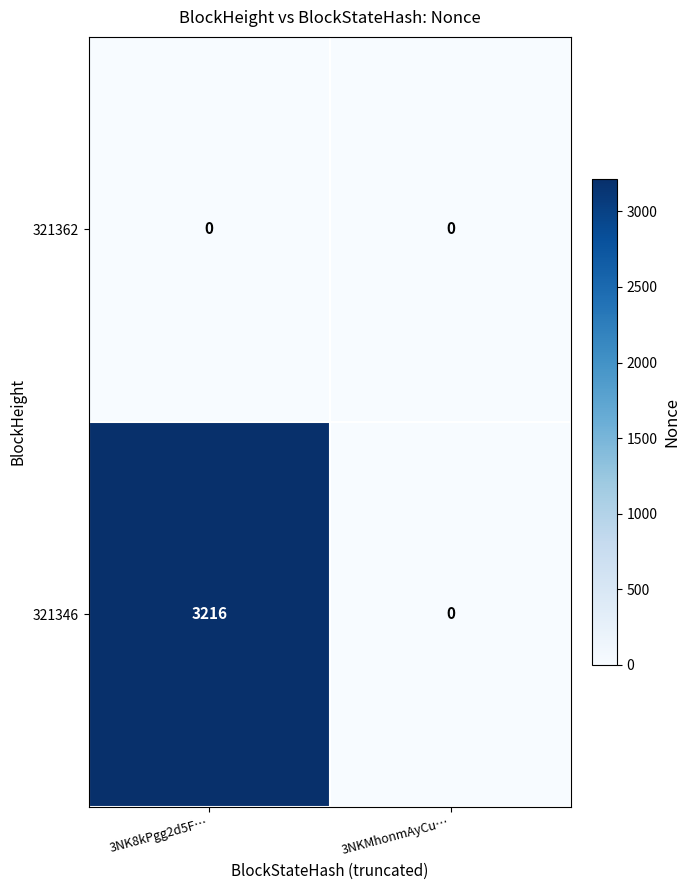

Reading left to right, extract all data points from this chart.

321362: 3NK8kPgg2d5F…=0	3NKMhonmAyCu…=0
321346: 3NK8kPgg2d5F…=3216	3NKMhonmAyCu…=0